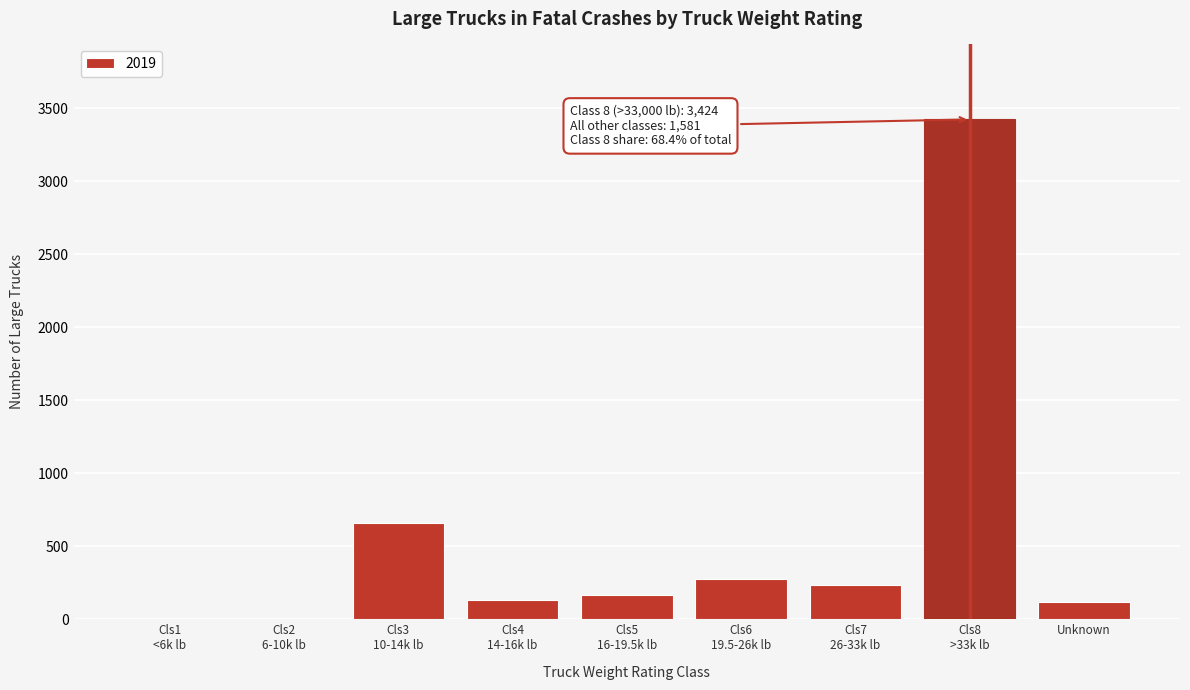

What is the maximum value shown in the chart?

3424